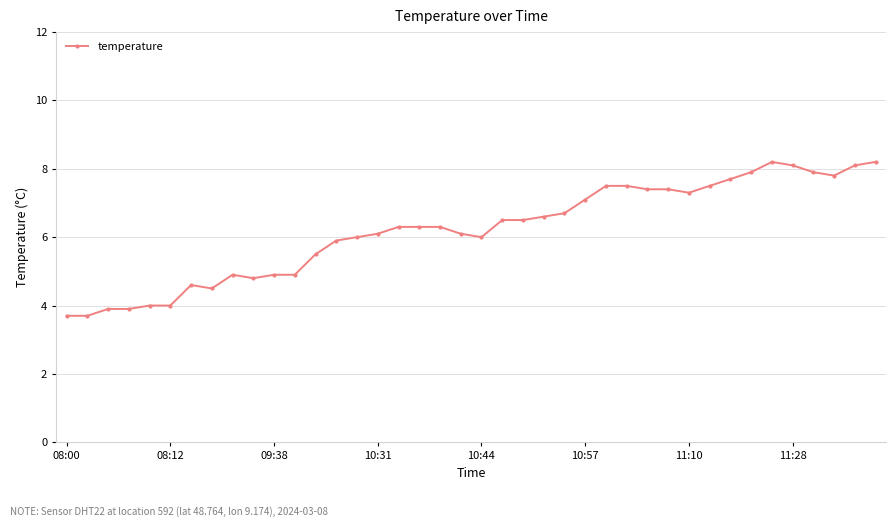

Reading right to left, what are all the values shown in this chart?

8.2	8.1	7.8	7.9	8.1	8.2	7.9	7.7	7.5	7.3	7.4	7.4	7.5	7.5	7.1	6.7	6.6	6.5	6.5	6.0	6.1	6.3	6.3	6.3	6.1	6.0	5.9	5.5	4.9	4.9	4.8	4.9	4.5	4.6	4.0	4.0	3.9	3.9	3.7	3.7